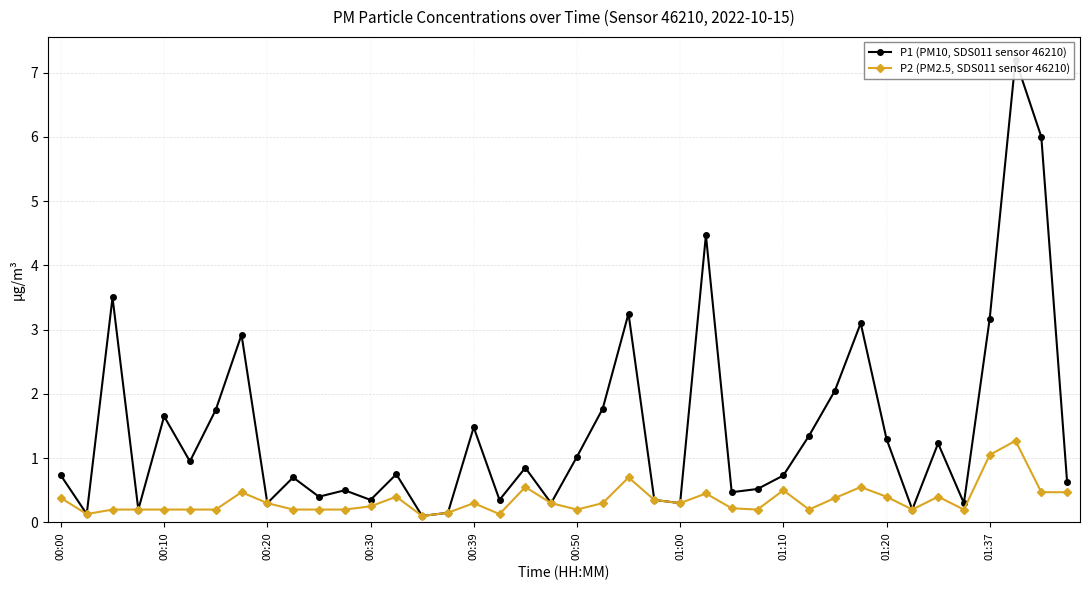

What is the highest value of the P2 (PM2.5, SDS011 sensor 46210) series?

1.3